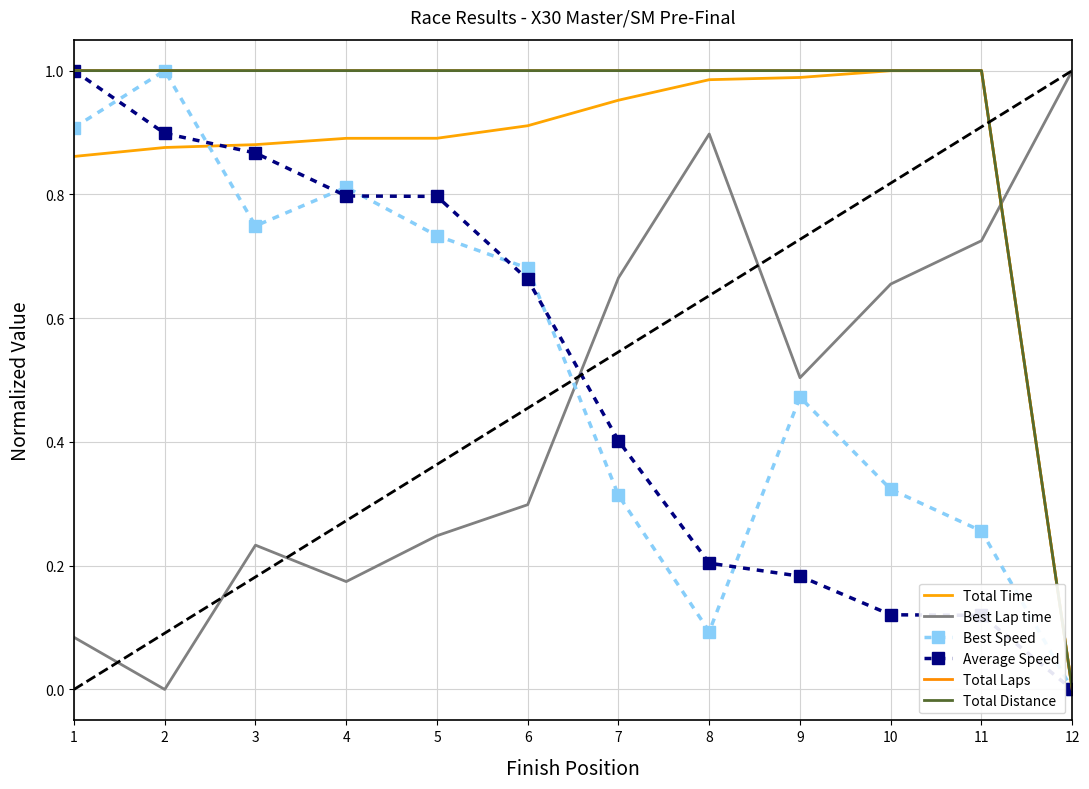

Which series ends up on top after the final intersection of Best Lap time and Total Distance?

Best Lap time